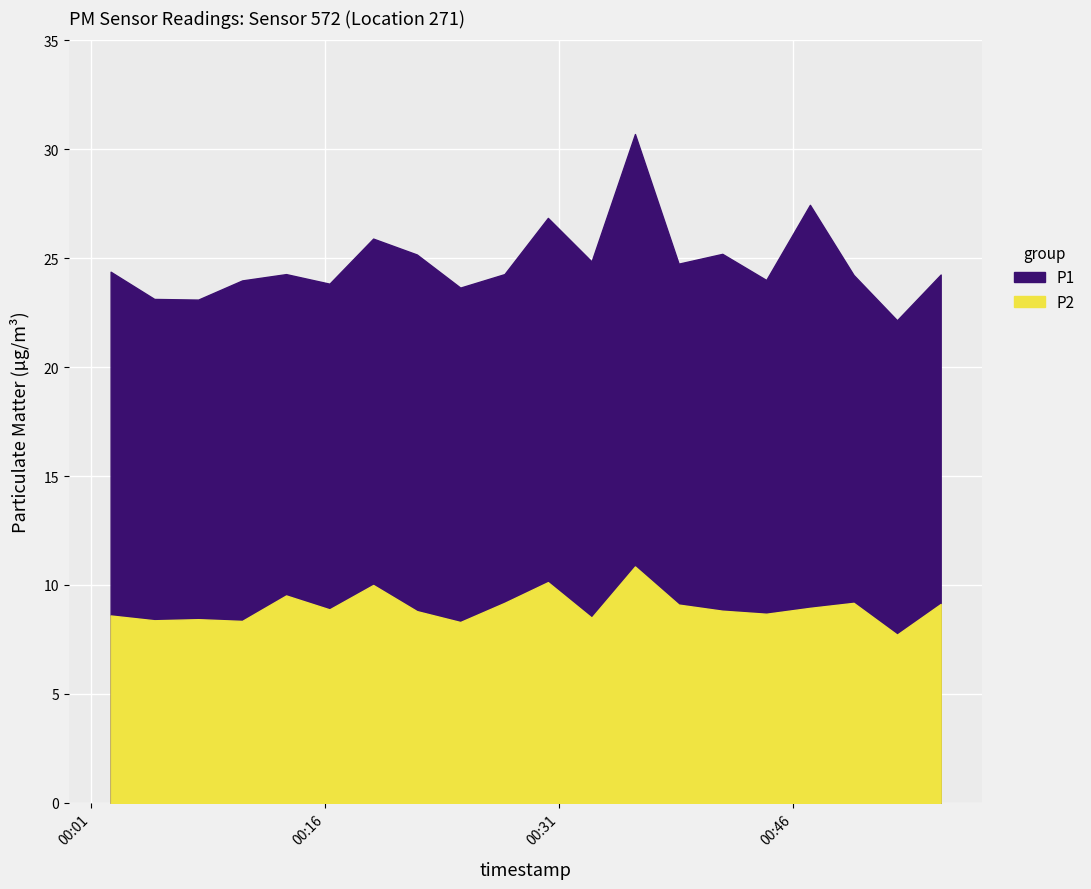

How many interior local valleys does the P1 series have?

7